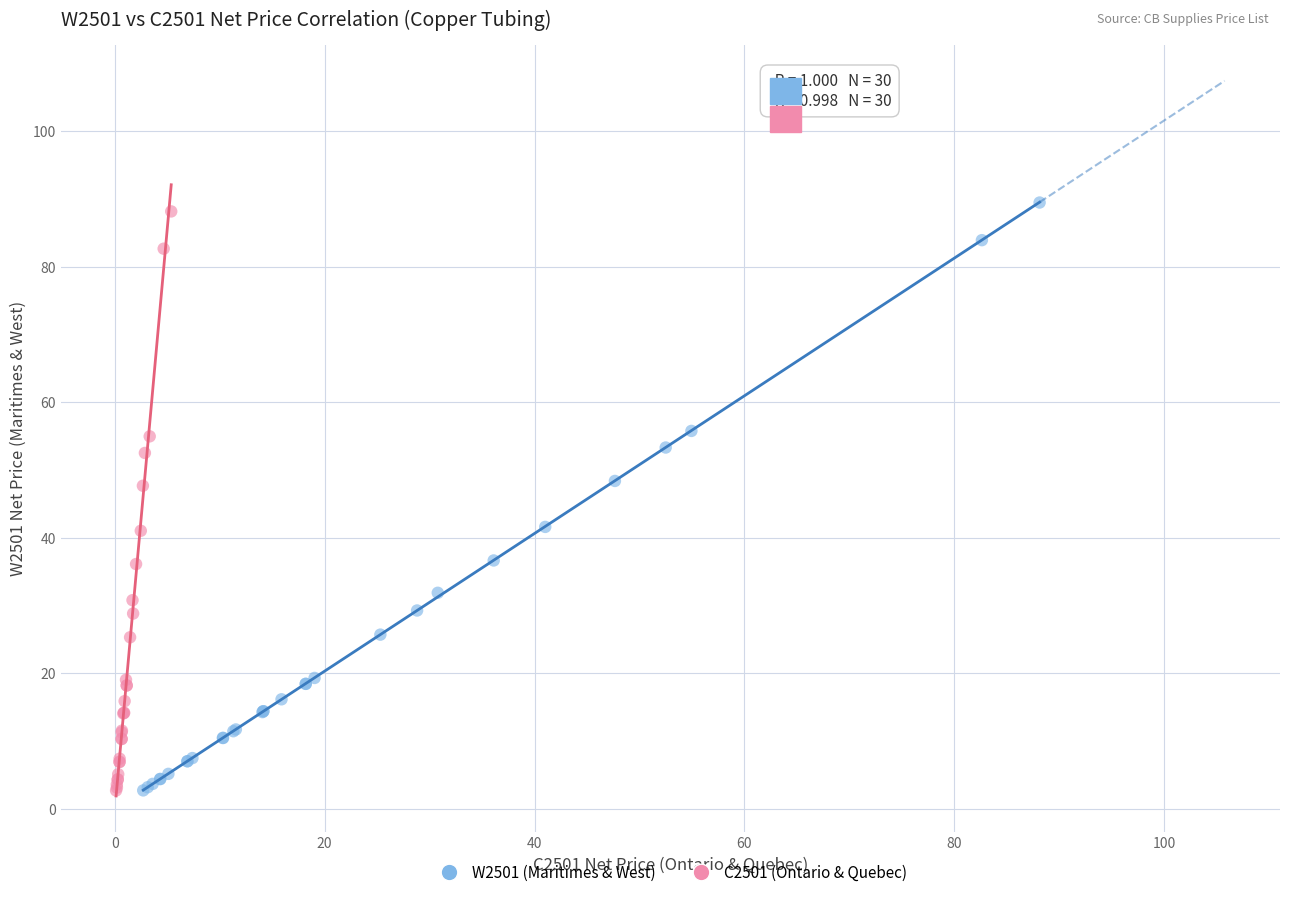

Which series has the widest spread of Y values?

W2501 (Maritimes & West)